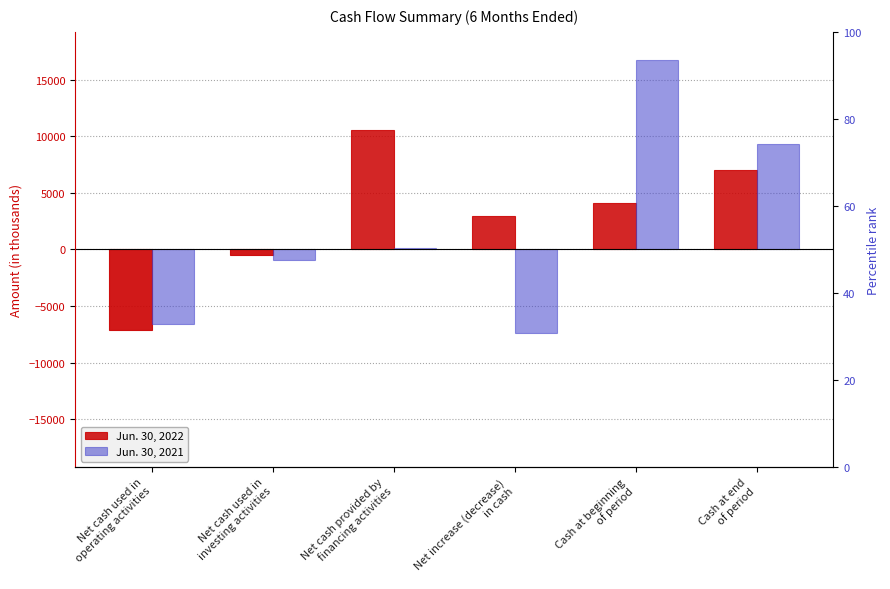

At which label does Jun. 30, 2022 first exceed 4100?

Net cash provided by
financing activities